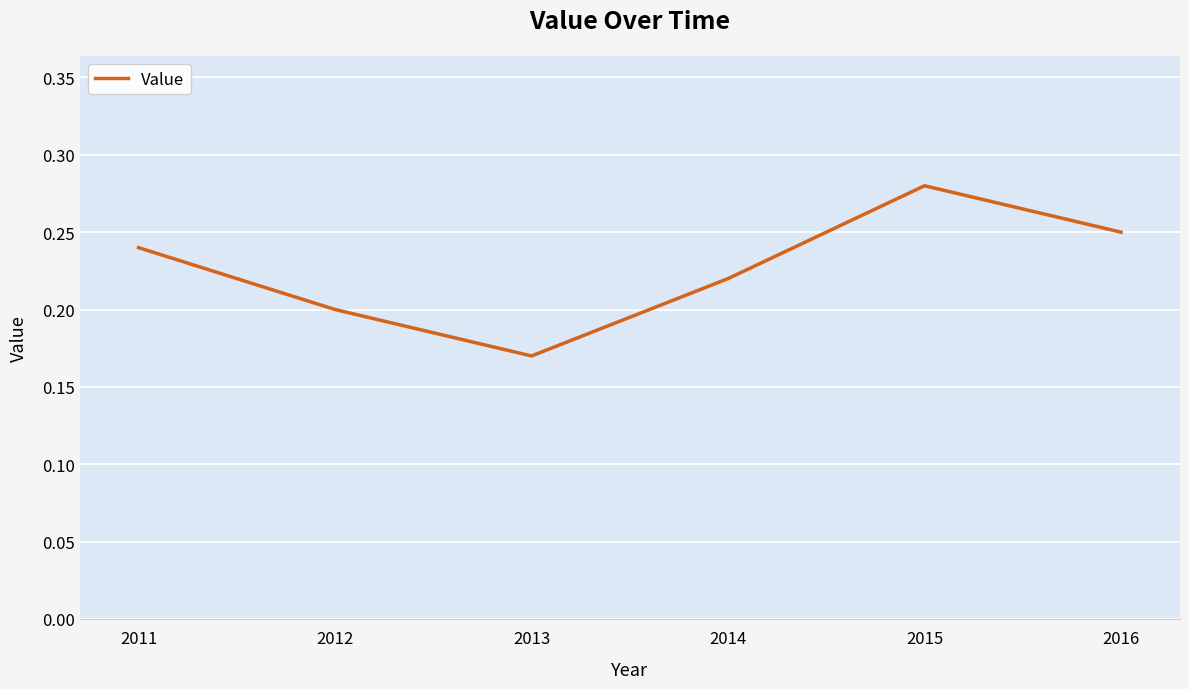

Where is the data nearest to the value 0?

2013